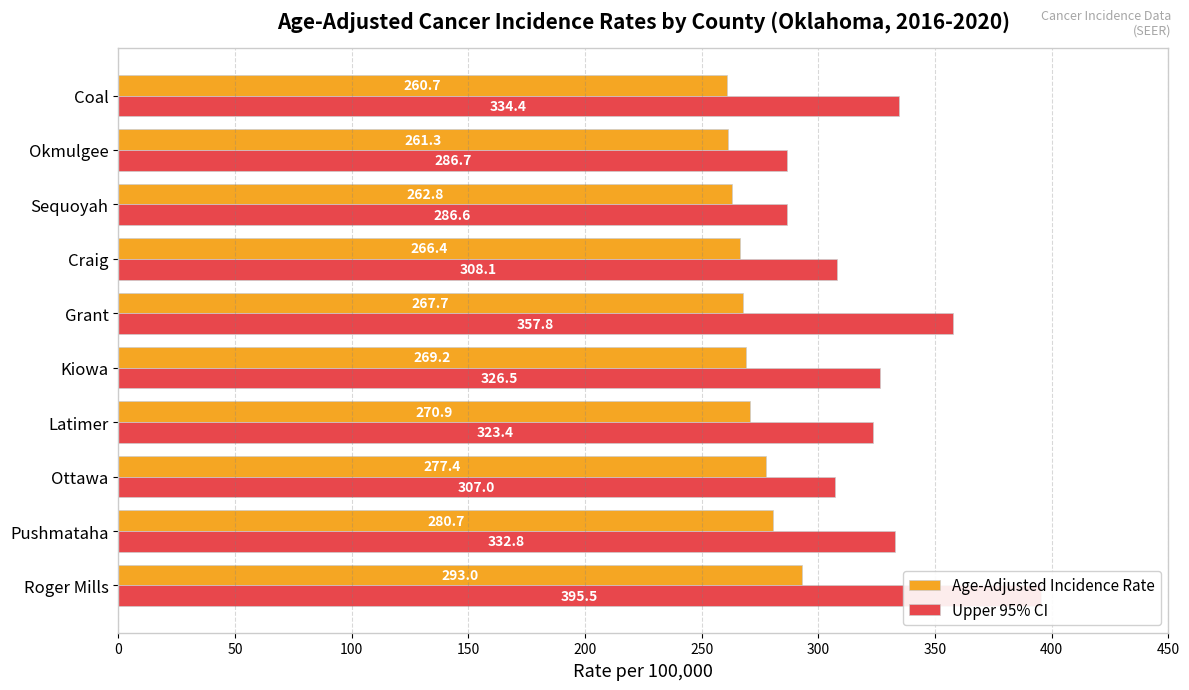

What is the difference between the second highest and minimum values in the Upper 95% CI series?

71.2